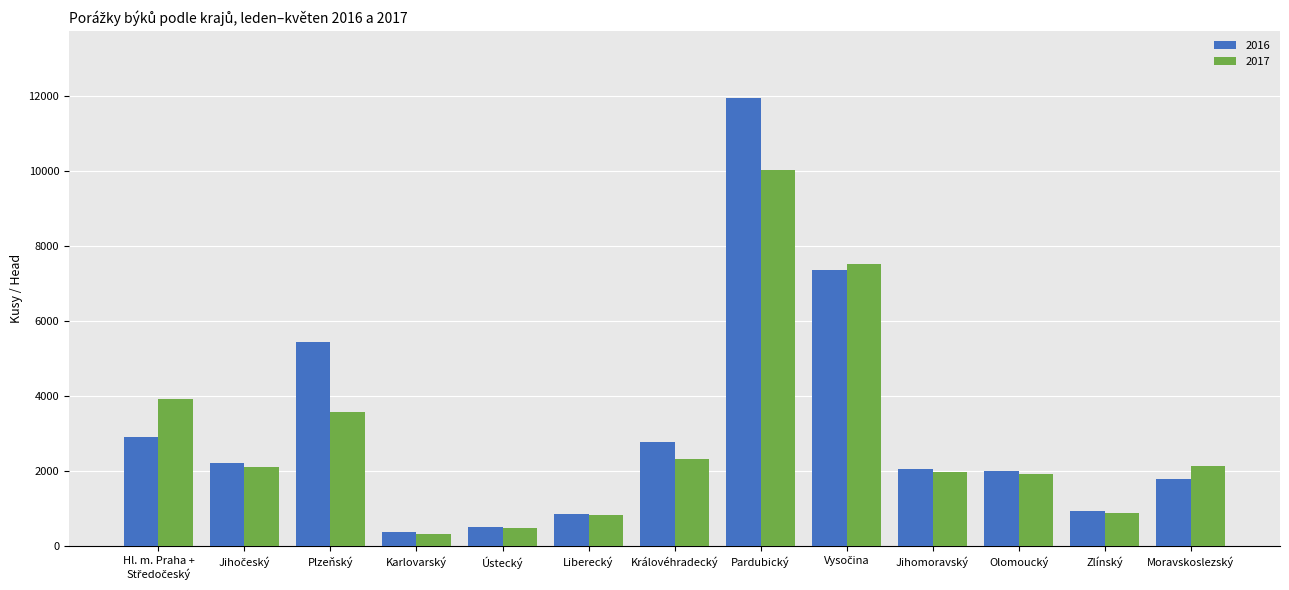

Are the bars grouped side by side (vs. stacked)?

Yes